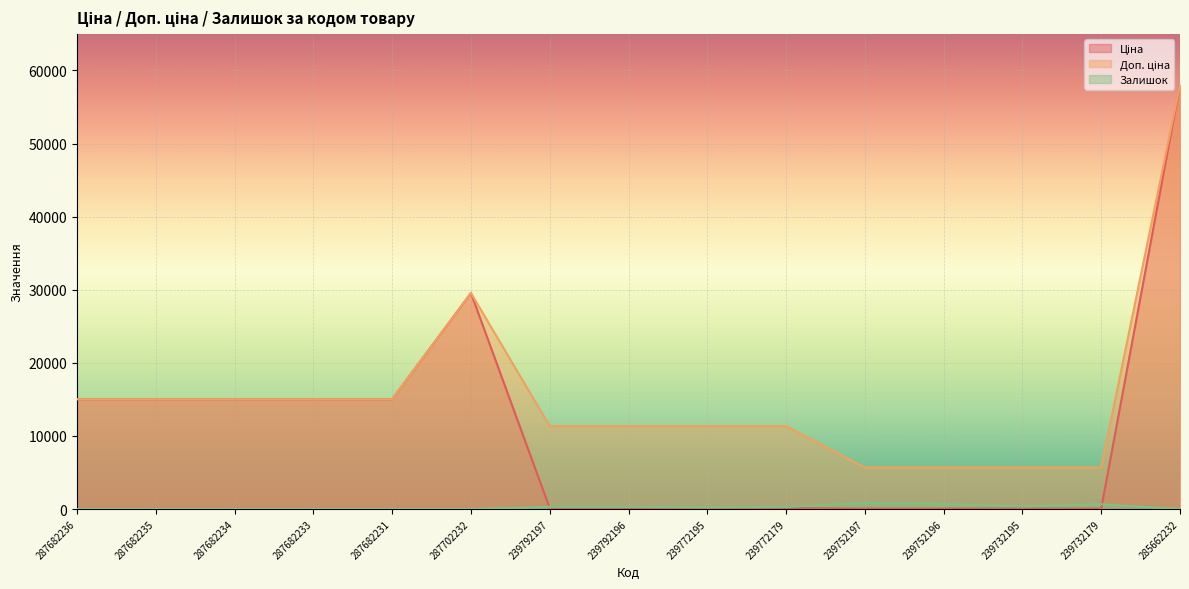

How many intersections are there between Залишок and Ціна?

2